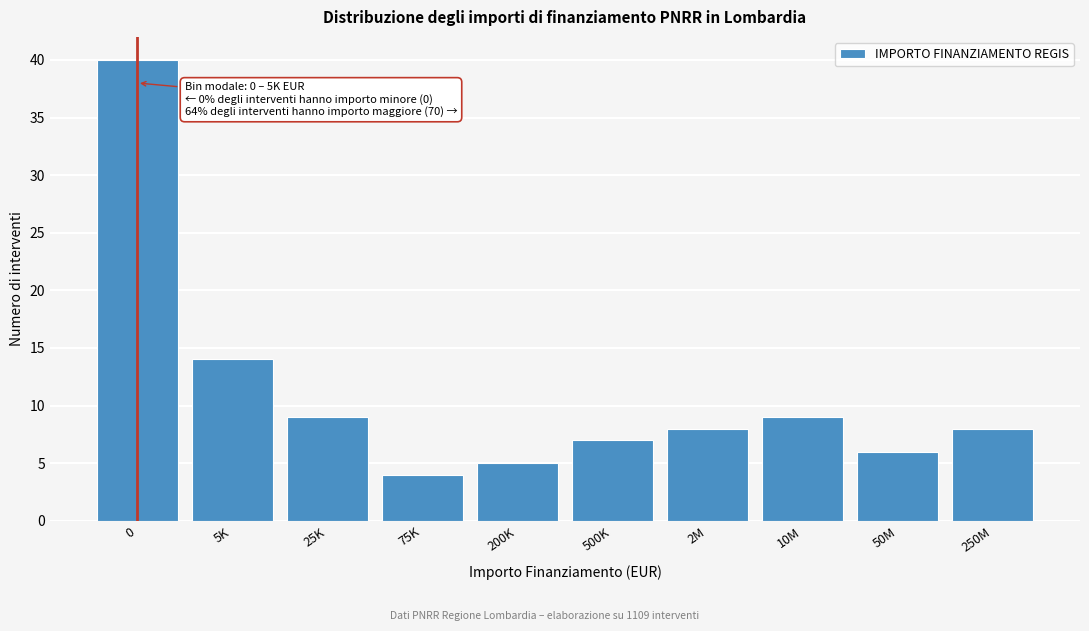

Reading left to right, what are all the values shown in this chart?

0=40	5K=14	25K=9	75K=4	200K=5	500K=7	2M=8	10M=9	50M=6	250M=8